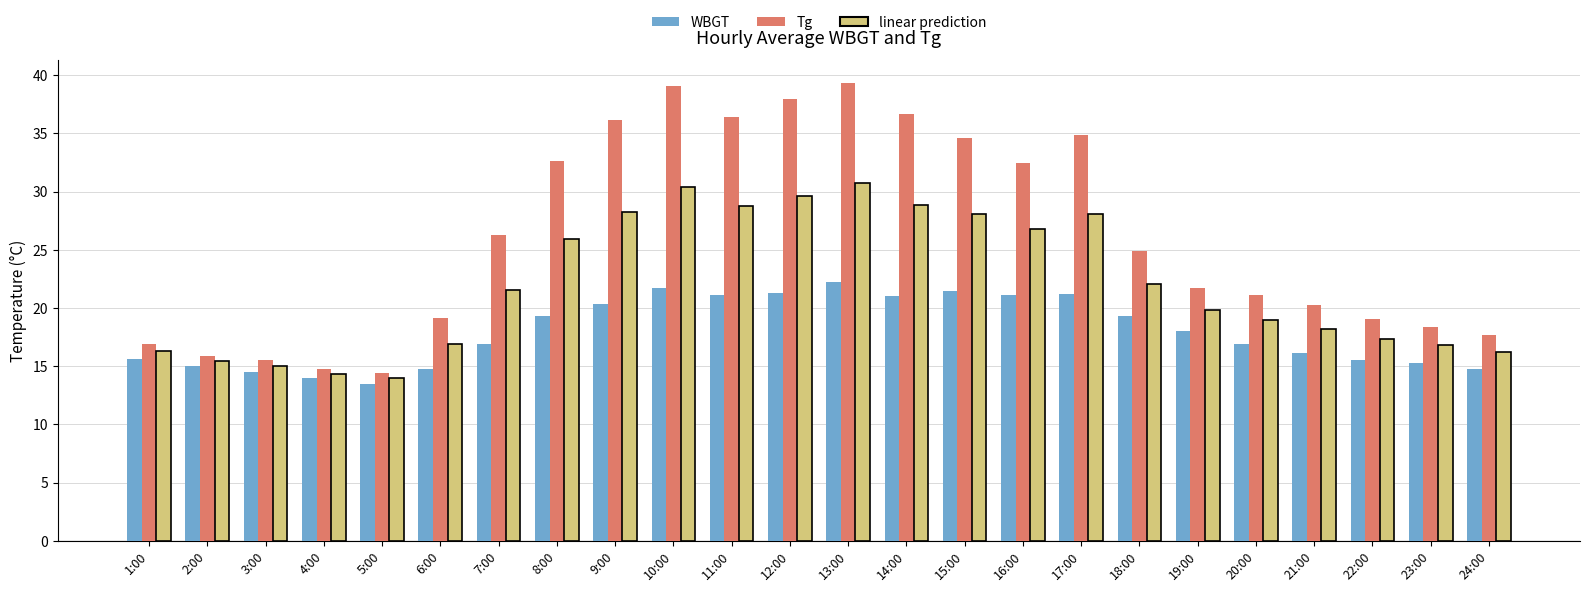

What is the spread (max minus min) of values at 15:00?

13.2